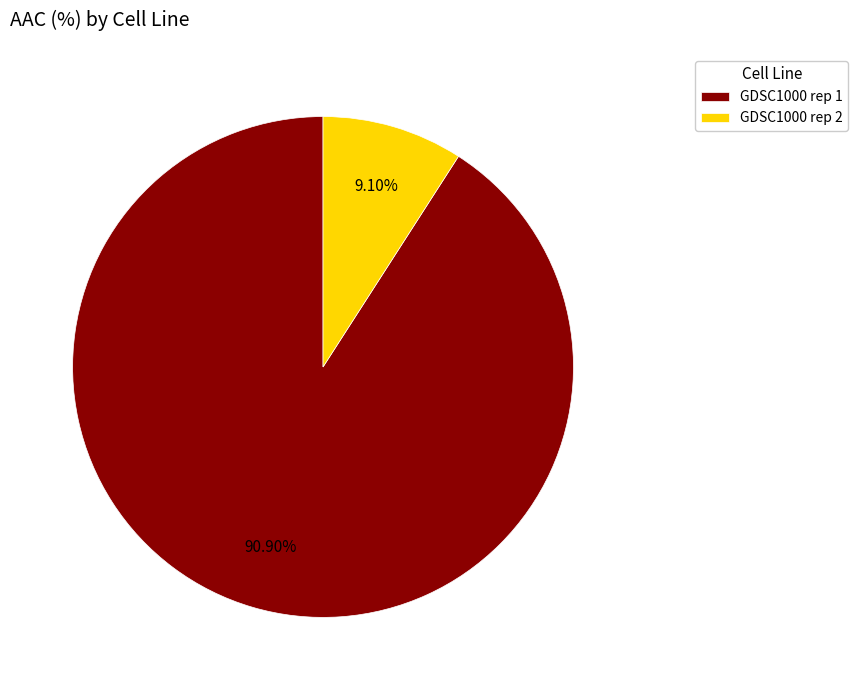

What portion of the pie excludes GDSC1000 rep 1?

9.1%